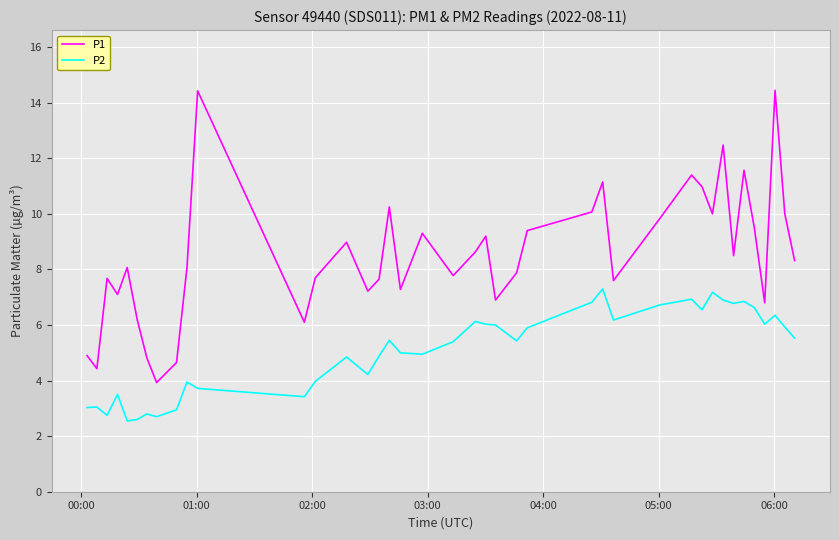

List the series in order of their peak value, lowest first.

P2, P1